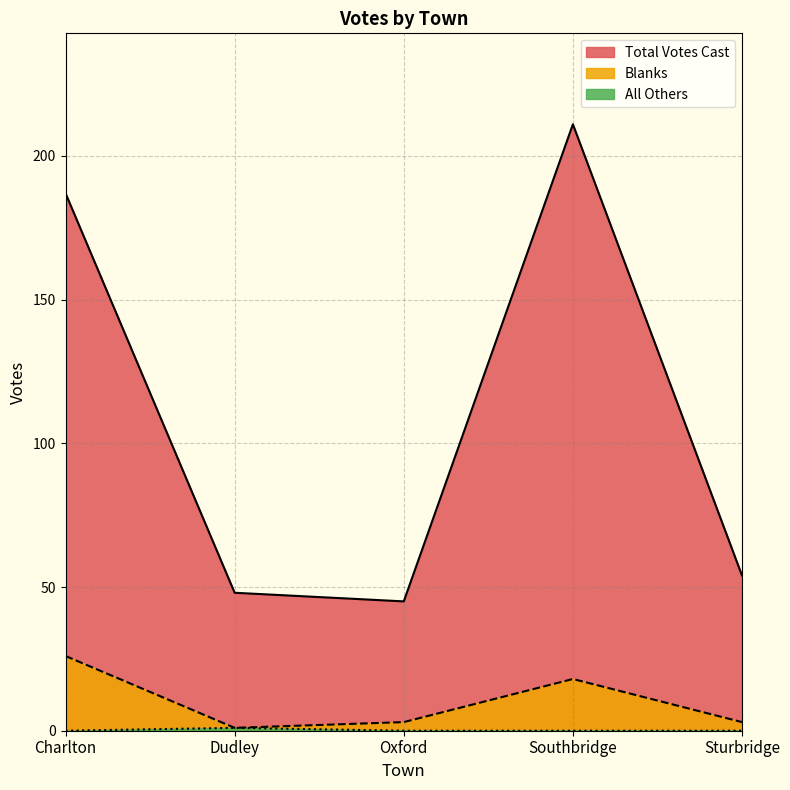

At how many categories does at least one series exceed 164?

2